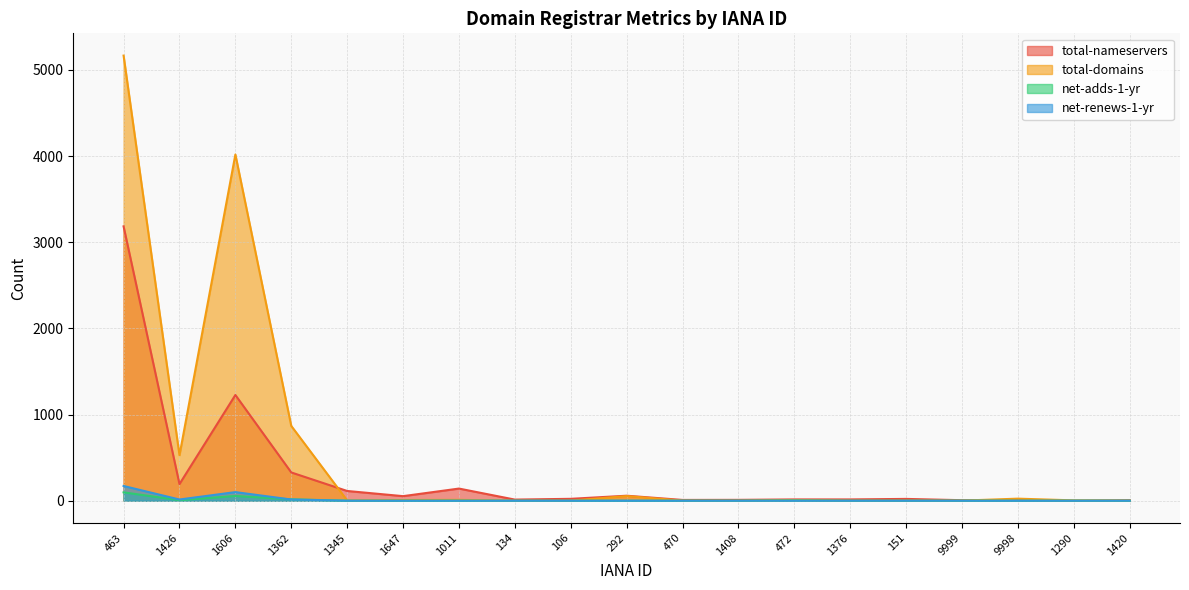

Which series has the largest total across all categories?

total-domains